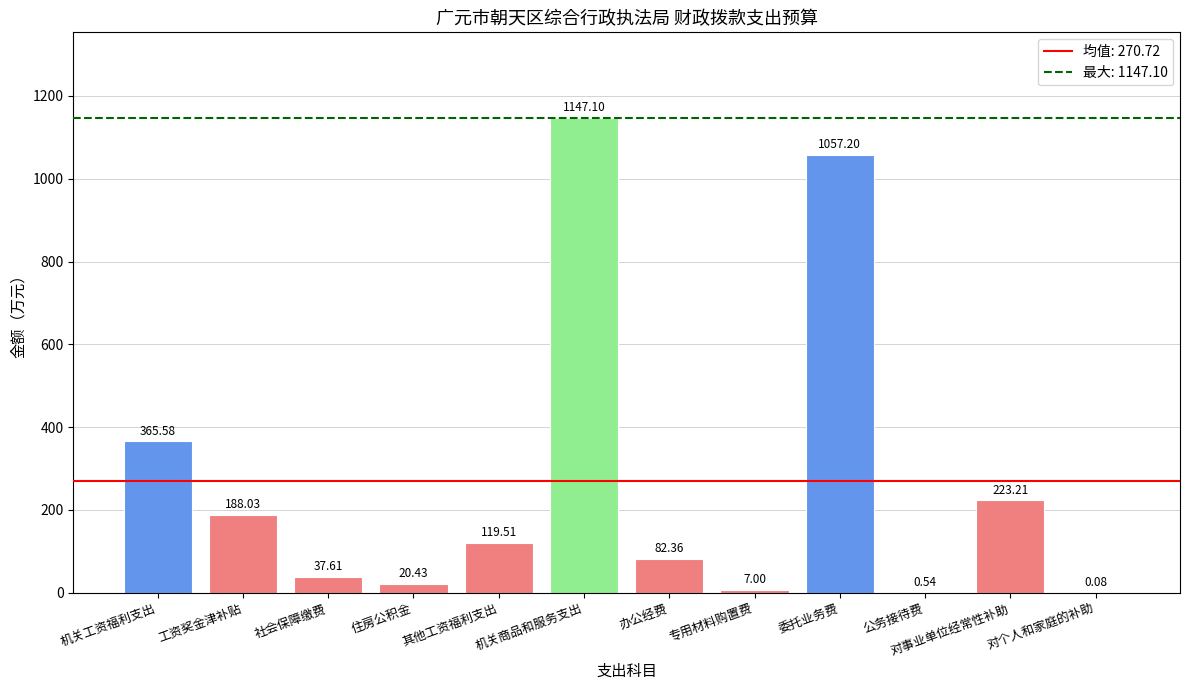

What is the average value?

270.7